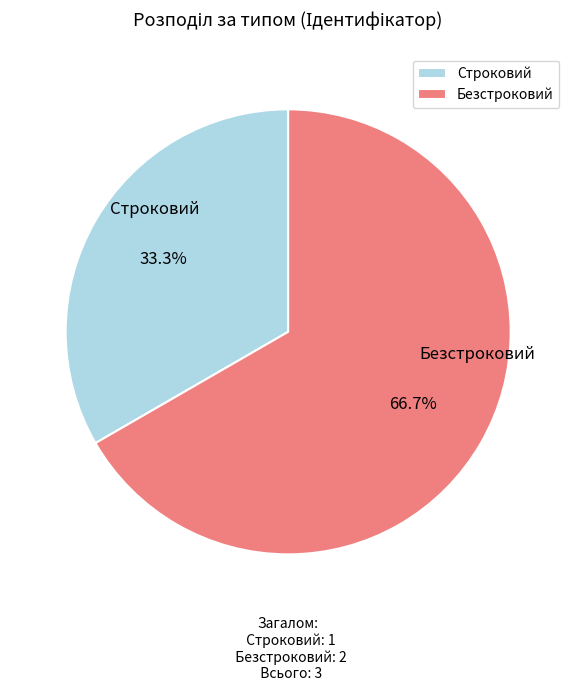

Rank the categories by value from highest to lowest.

Безстроковий, Строковий